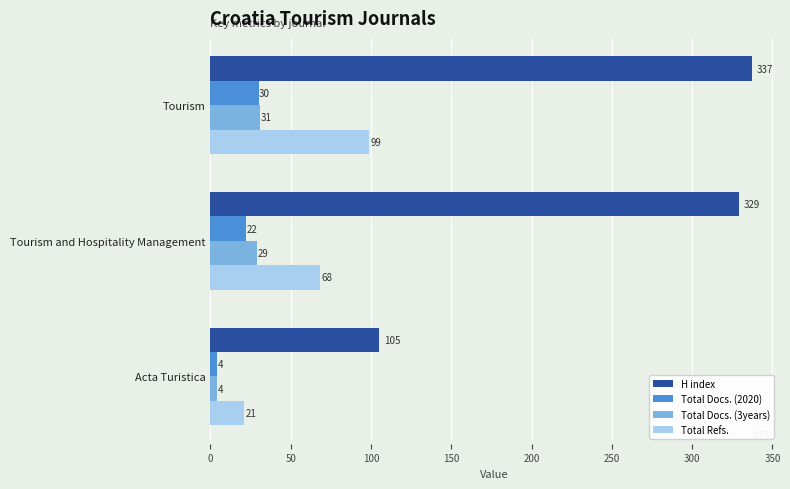

Which series has the largest range (max minus min)?

H index